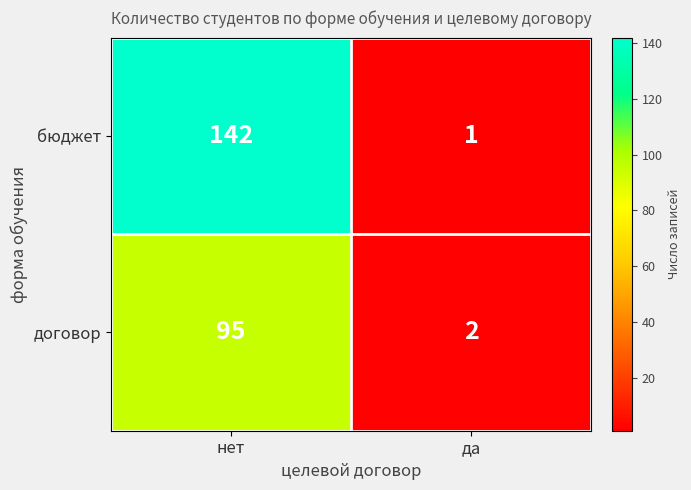

What is the difference between the highest and lowest values at нет?

47